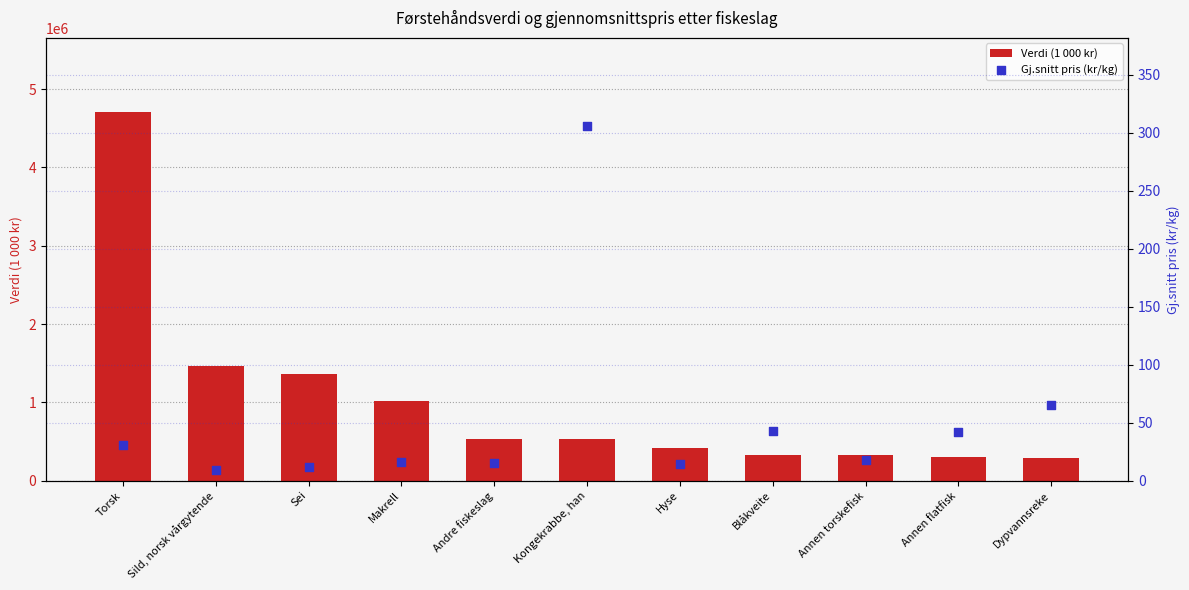

At how many categories does at least one series exceed 4119028?

1